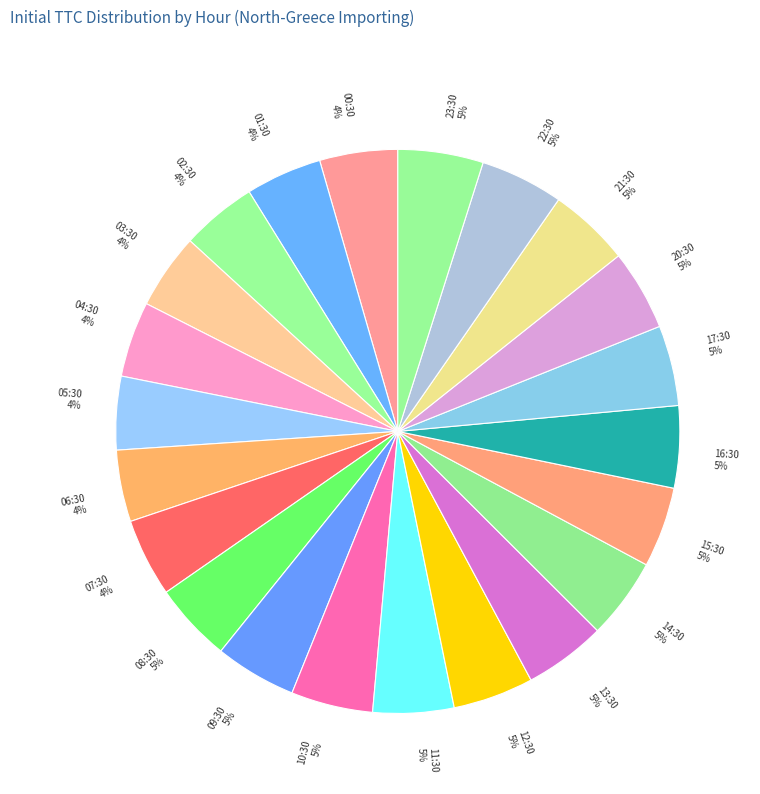

Do 00:30 and 07:30 together represent more than half of the pie?

No